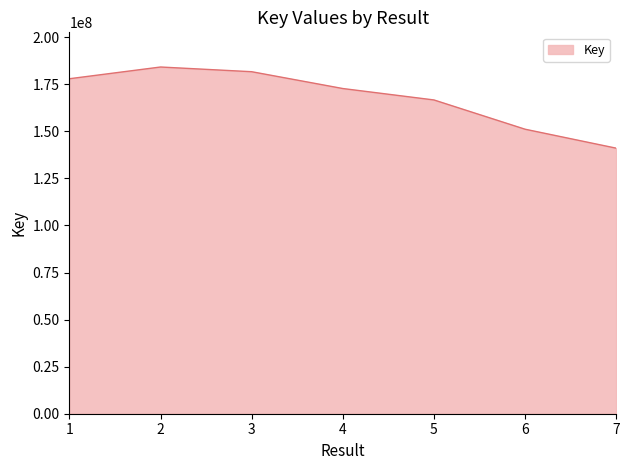

True or false: there are more than 1 points higher than both neighbors.

False